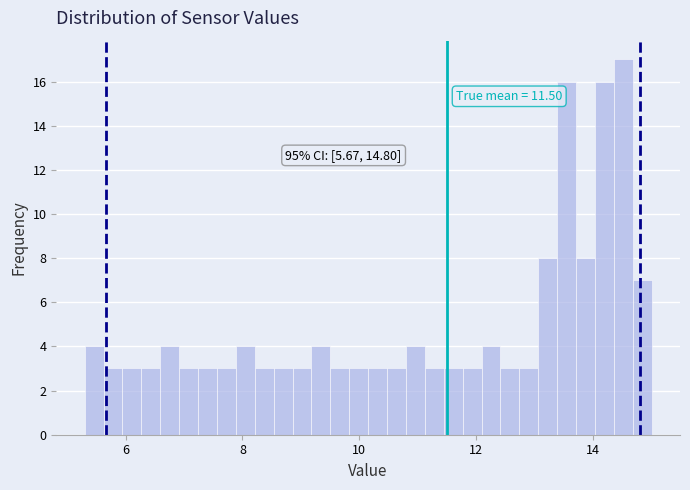

Read against the x-axis, roughly where is the centre of the tallest bar?

14.6